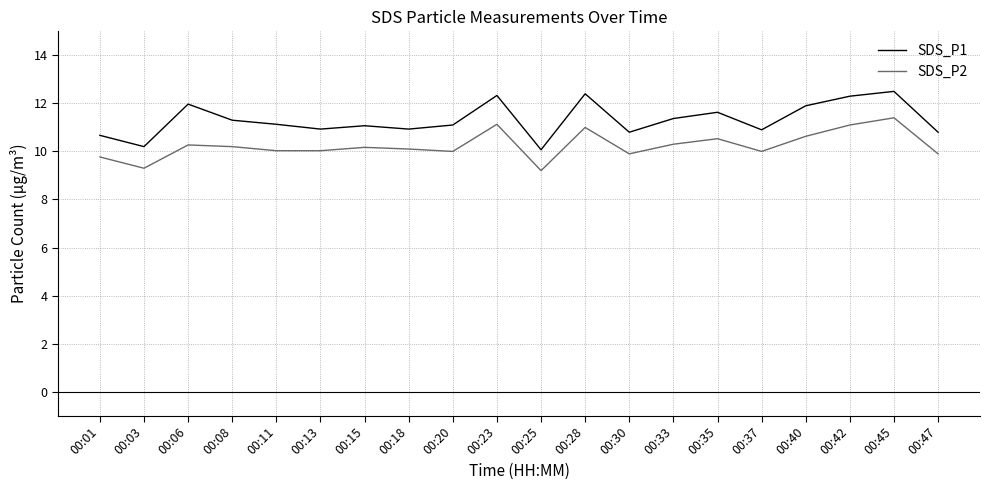

At which label does SDS_P1 first exceed 11?

00:06